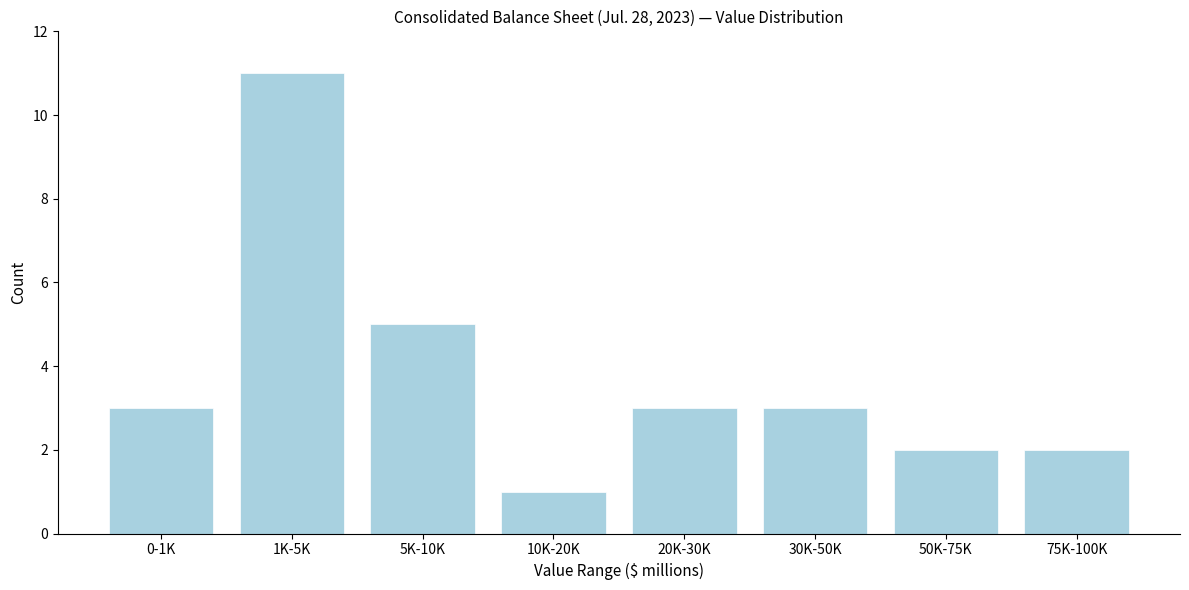

Reading left to right, transcribe all the data shown in this chart.

3	11	5	1	3	3	2	2